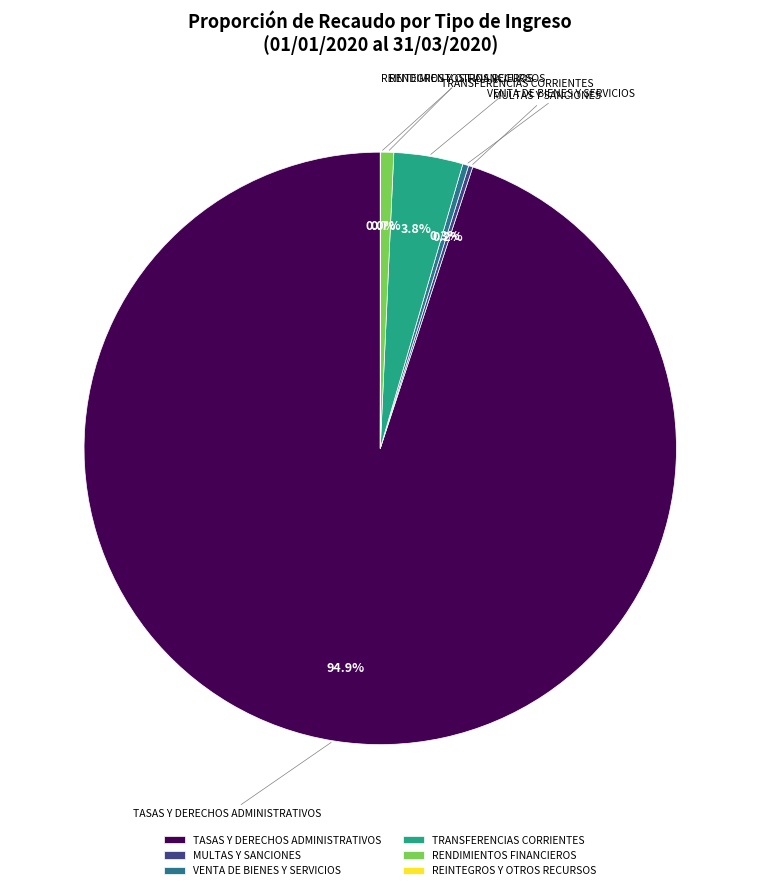

Is there any slice that represents more than half of the pie?

Yes